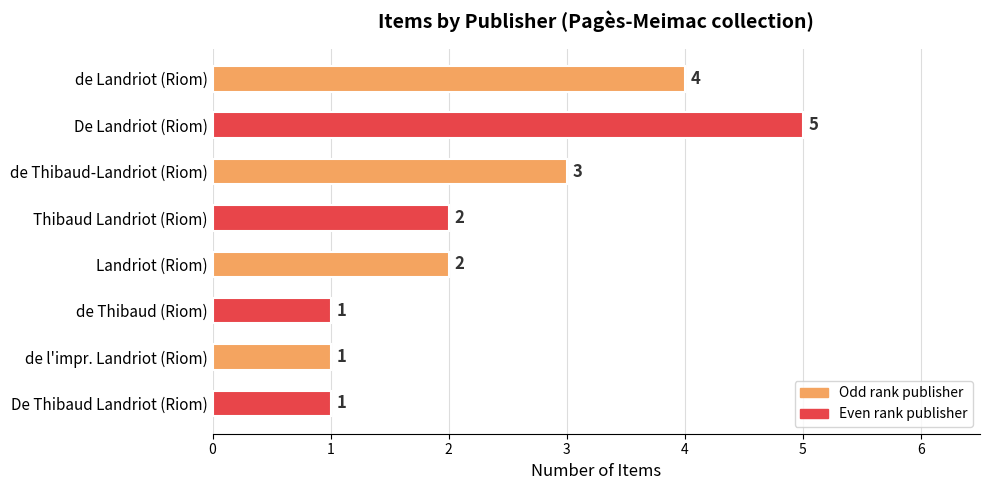

How many values are between 1 and 4?

7